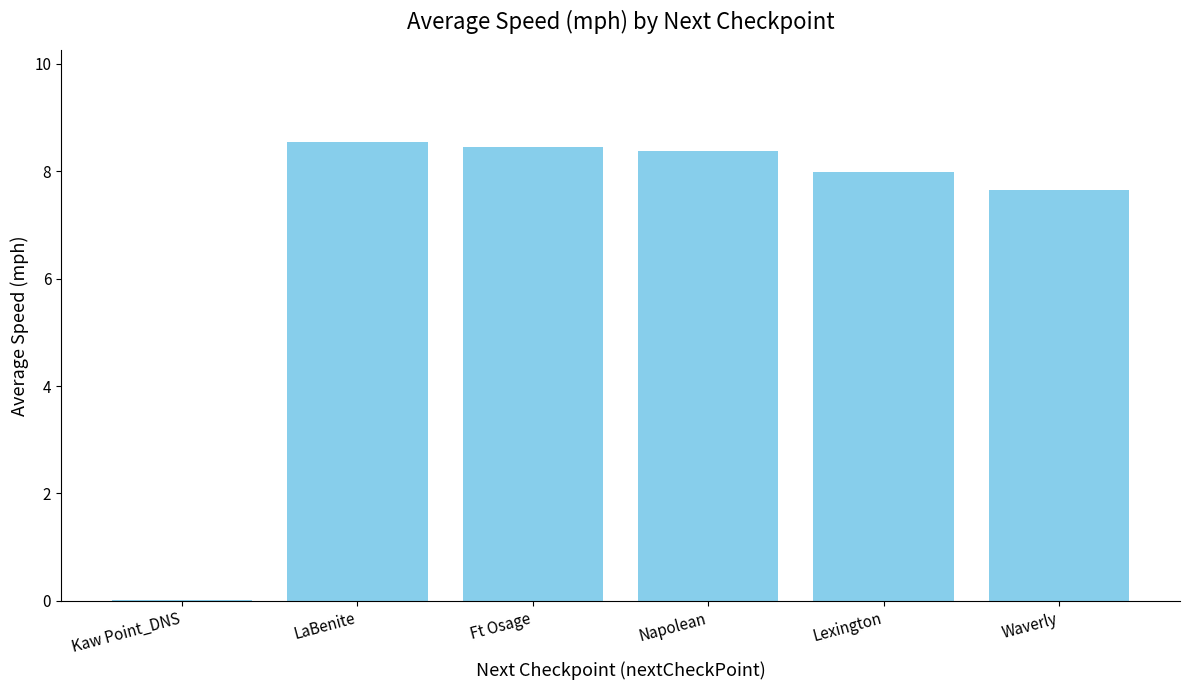

True or false: the data shows 8.4 at Napolean.

True